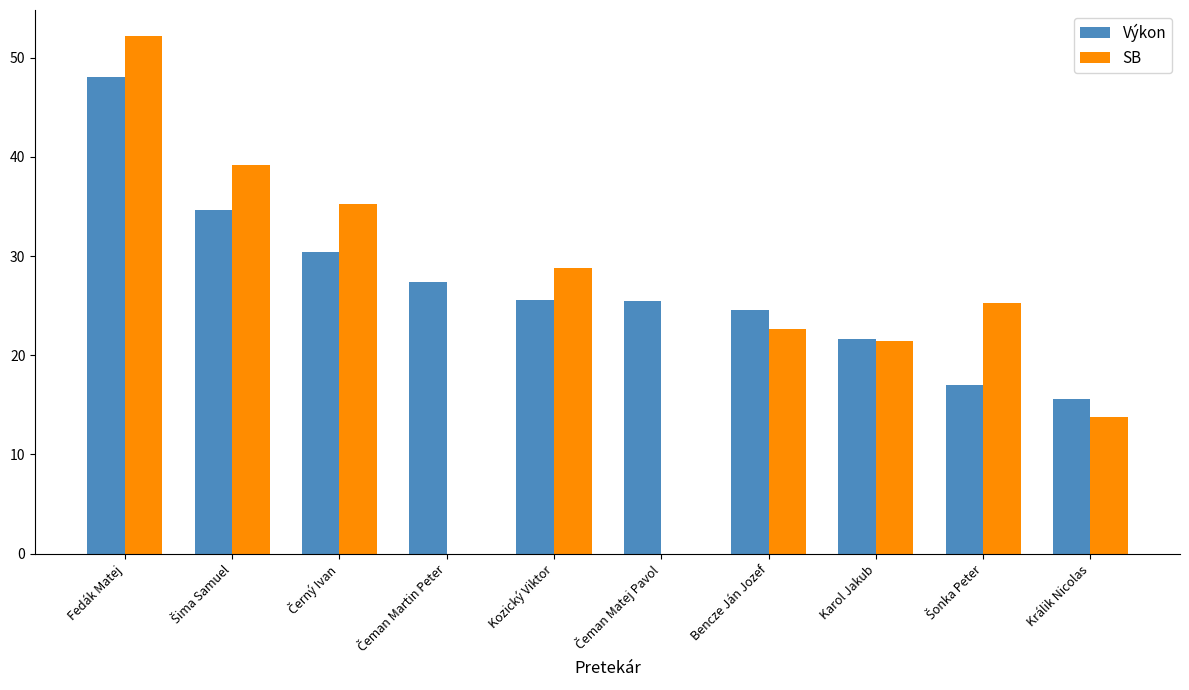

At which category is the sum across all series the highest?

Fedák Matej